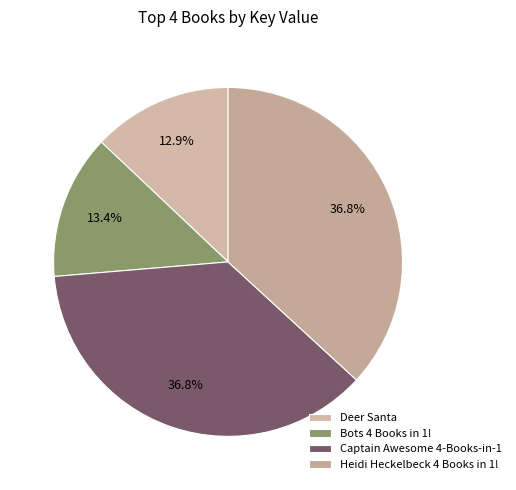

Rank the categories by value from lowest to highest.

Deer Santa, Bots 4 Books in 1!, Captain Awesome 4-Books-in-1, Heidi Heckelbeck 4 Books in 1!